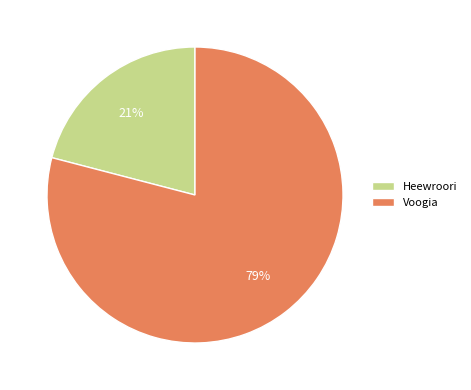

Which slice represents more than half of the pie?

Voogia